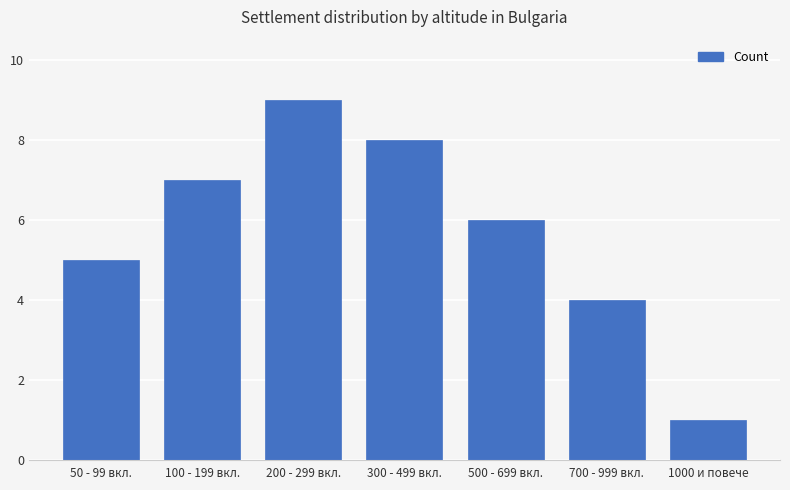

True or false: the data shows 4 at 700 - 999 вкл..

True